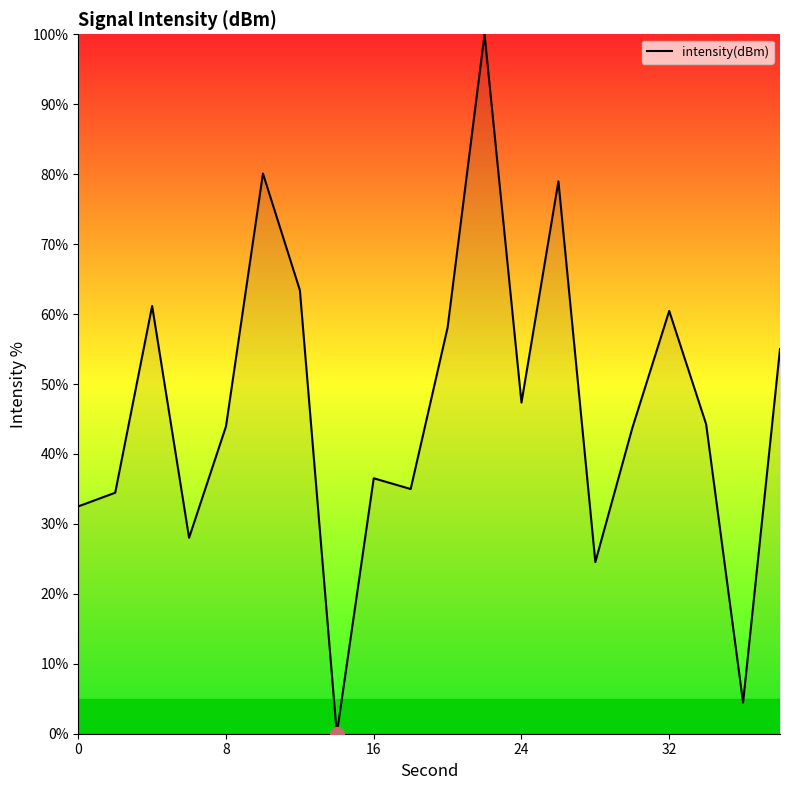

What is the maximum value shown in the chart?

100.0